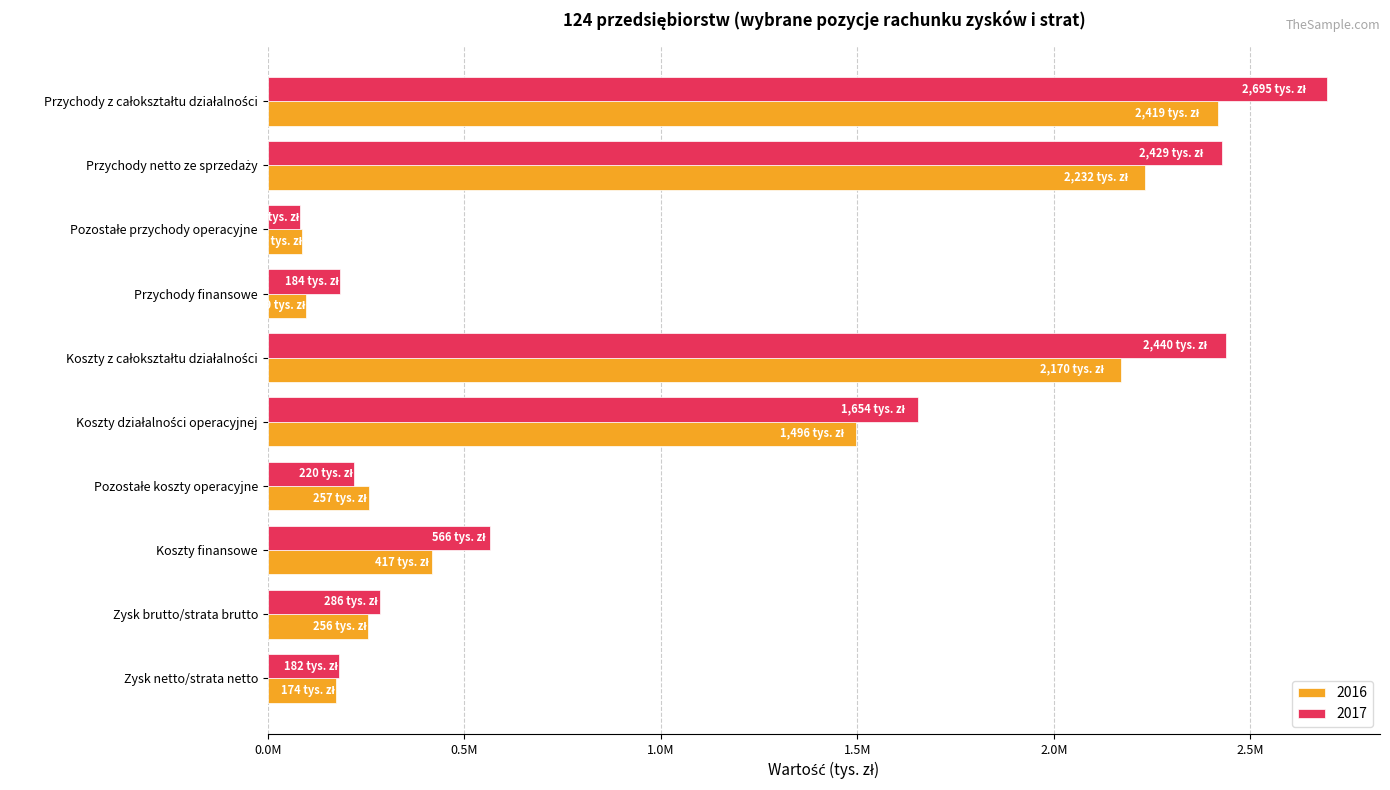

Where does the 2017 series first go above 566416?

Przychody z całokształtu działalności